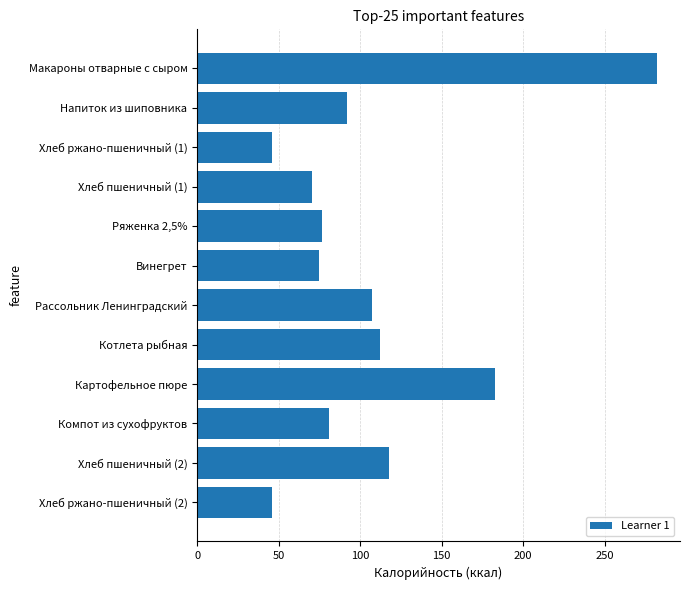

How many values are below 92?

6